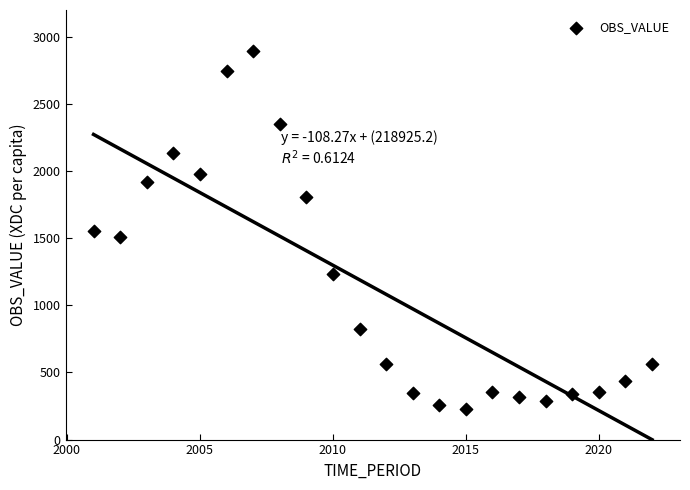

What is the range of X values (max minus min)?

21.0